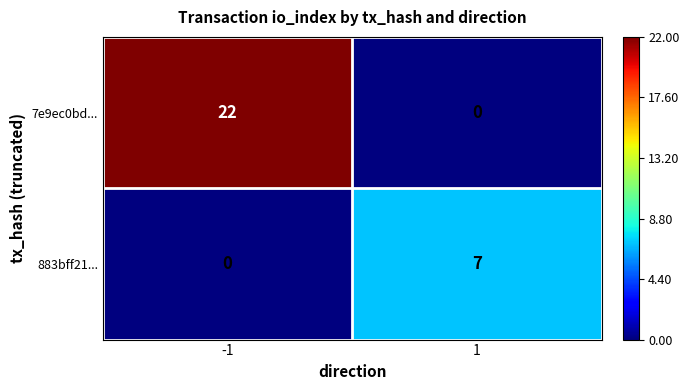

Which series changed the most between -1 and 1?

7e9ec0bd...